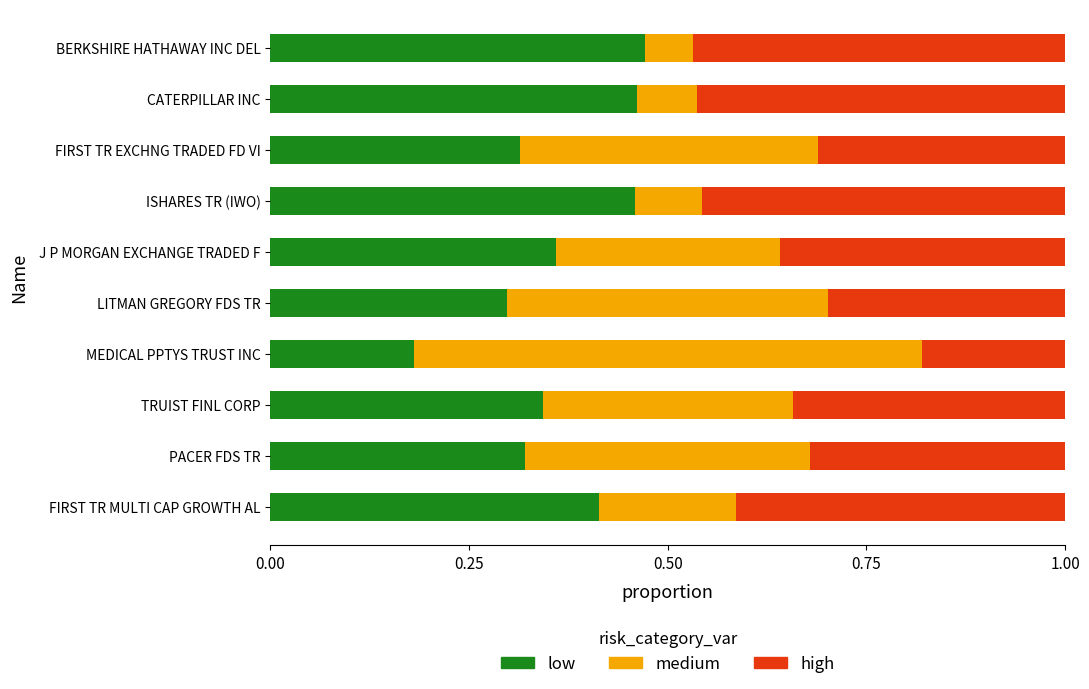

Count the low values in the range 0 to 1.

10